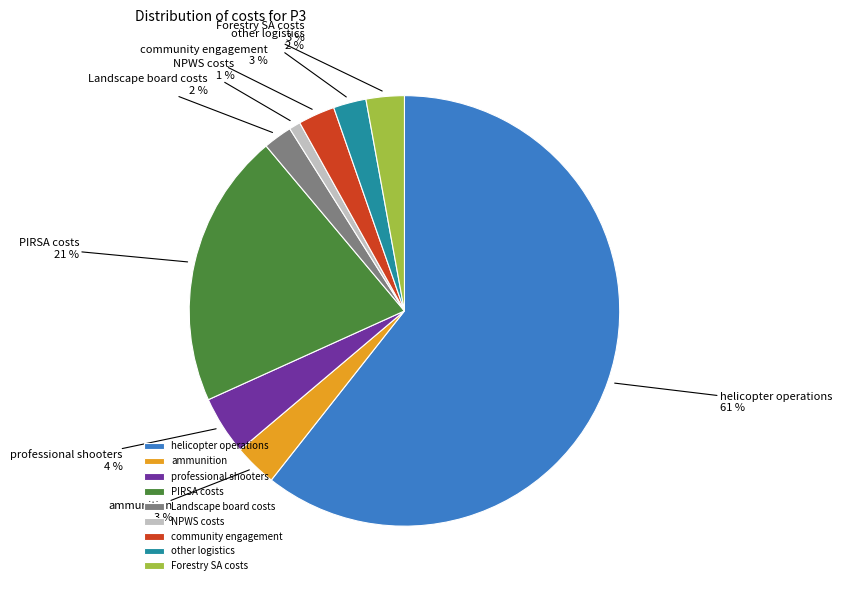

How many segments does this pie chart have?

9